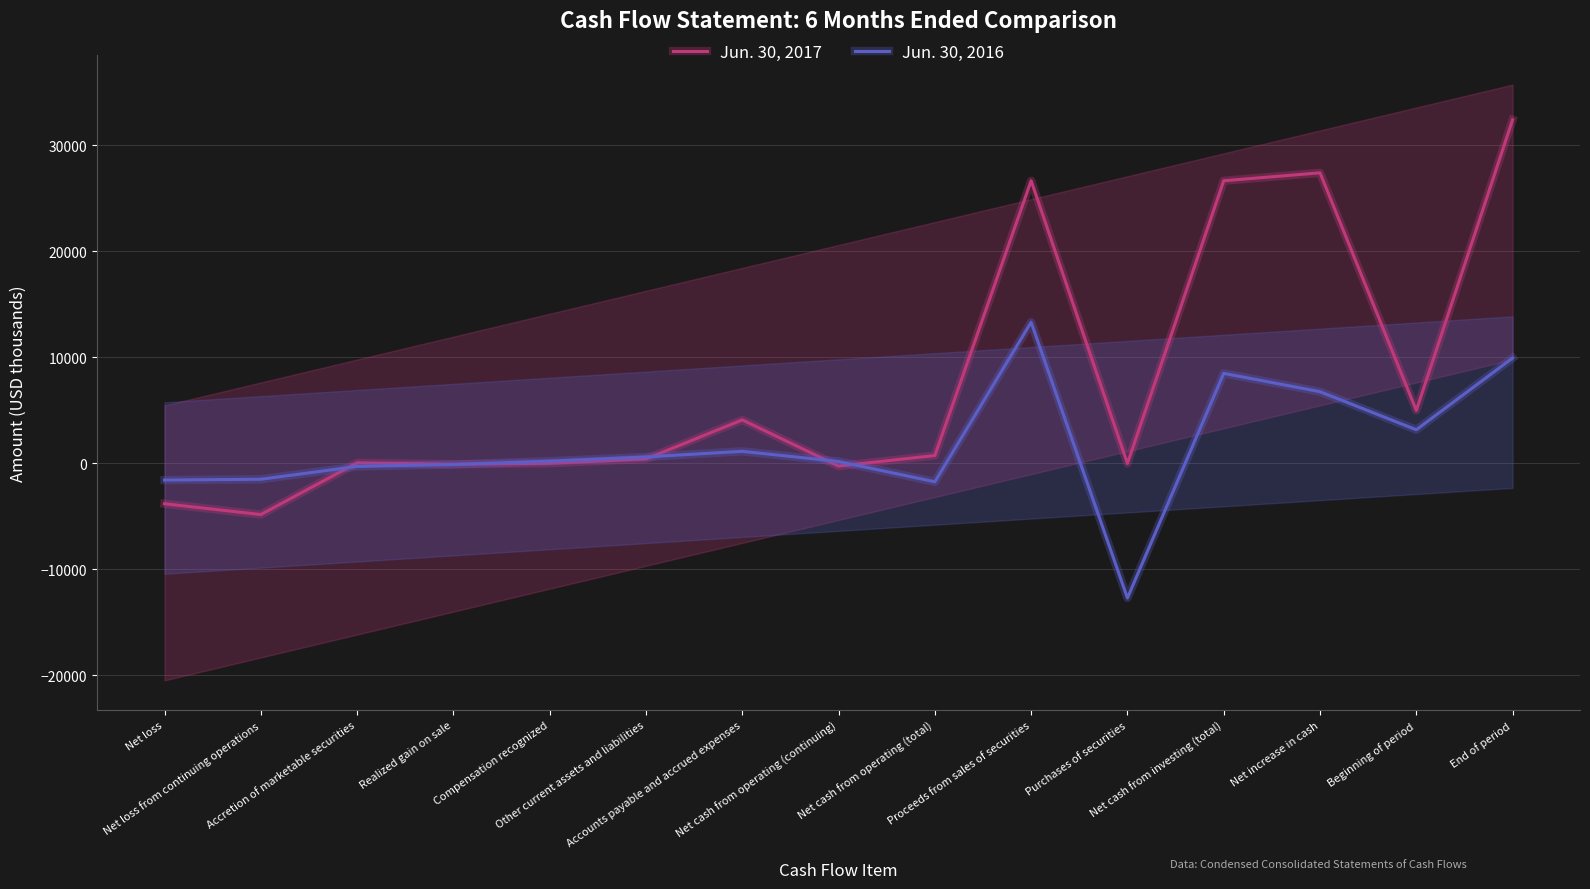

Rank the series at Beginning of period from lowest to highest value.

Jun. 30, 2016, Jun. 30, 2017